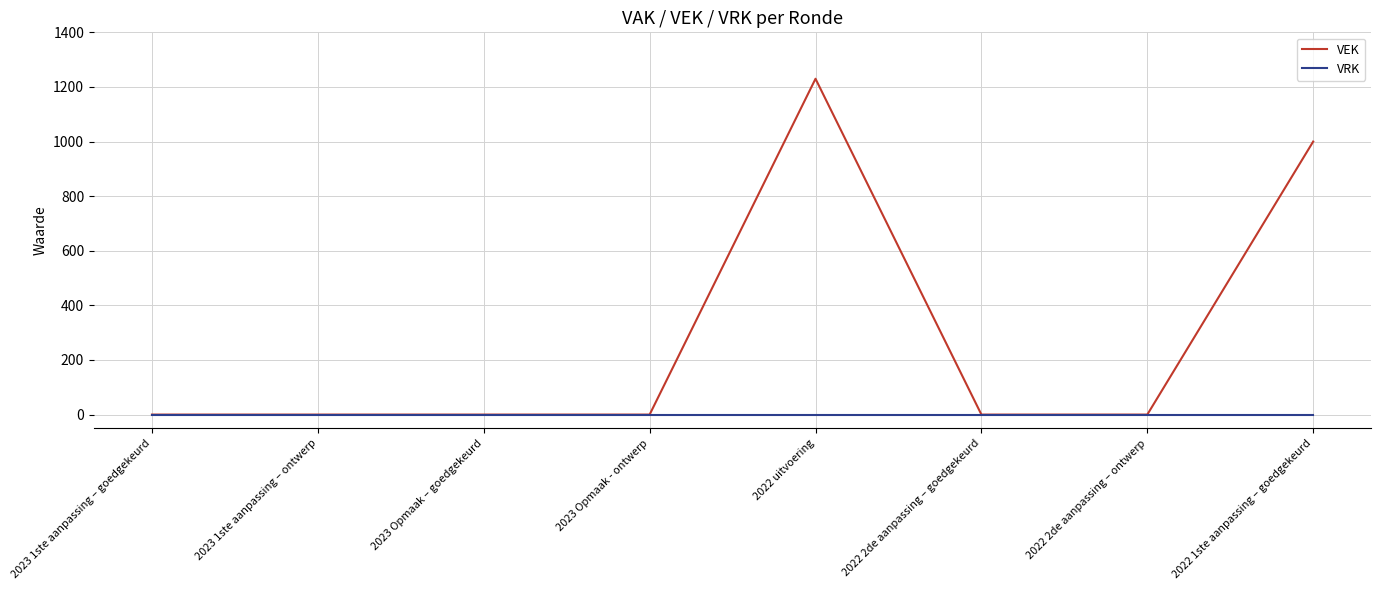

Where is VEK nearest to the value 615?

2022 1ste aanpassing – goedgekeurd